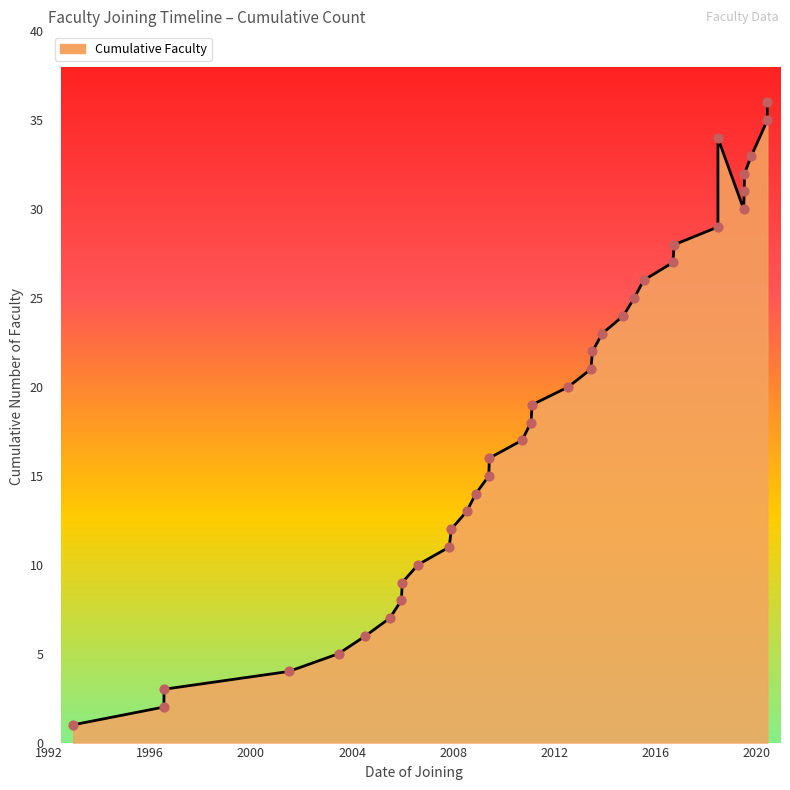

Which has a higher value, 2019-10-14 or 2007-11-05?

2019-10-14